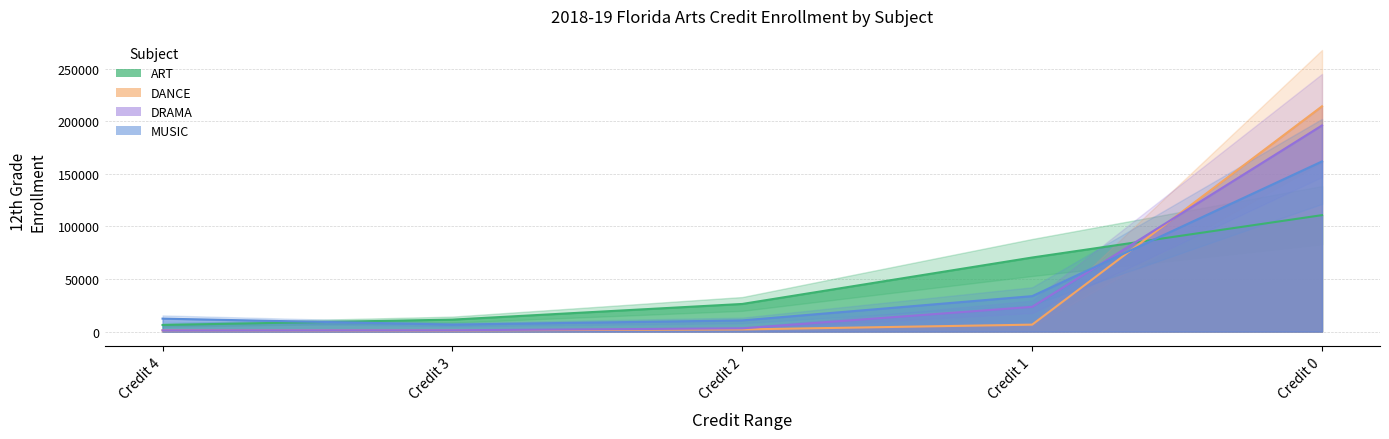

Reading right to left, list all the values displayed in this chart.

ART: Credit 0=110789	Credit 1=70472	Credit 2=26278	Credit 3=11376	Credit 4=6273
DANCE: Credit 0=214380	Credit 1=6574	Credit 2=2023	Credit 3=1029	Credit 4=1182
DRAMA: Credit 0=196182	Credit 1=23529	Credit 2=3063	Credit 3=1237	Credit 4=1177
MUSIC: Credit 0=161903	Credit 1=33710	Credit 2=10618	Credit 3=6646	Credit 4=12311